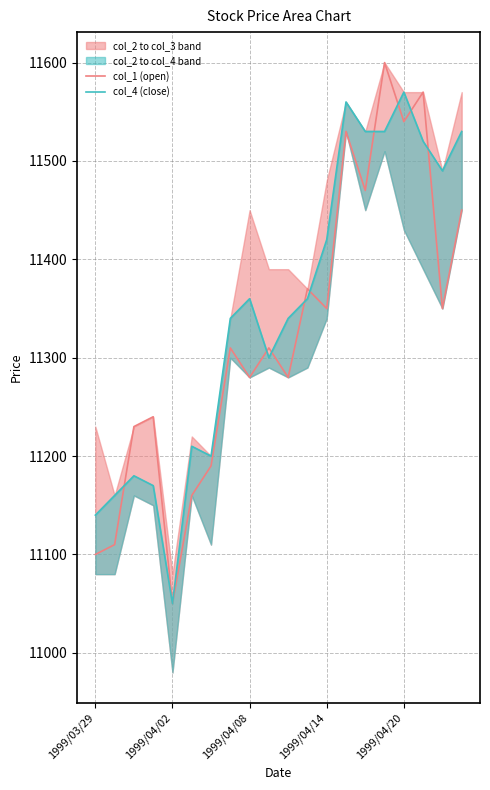

Which series has the largest range (max minus min)?

col_1 (open)